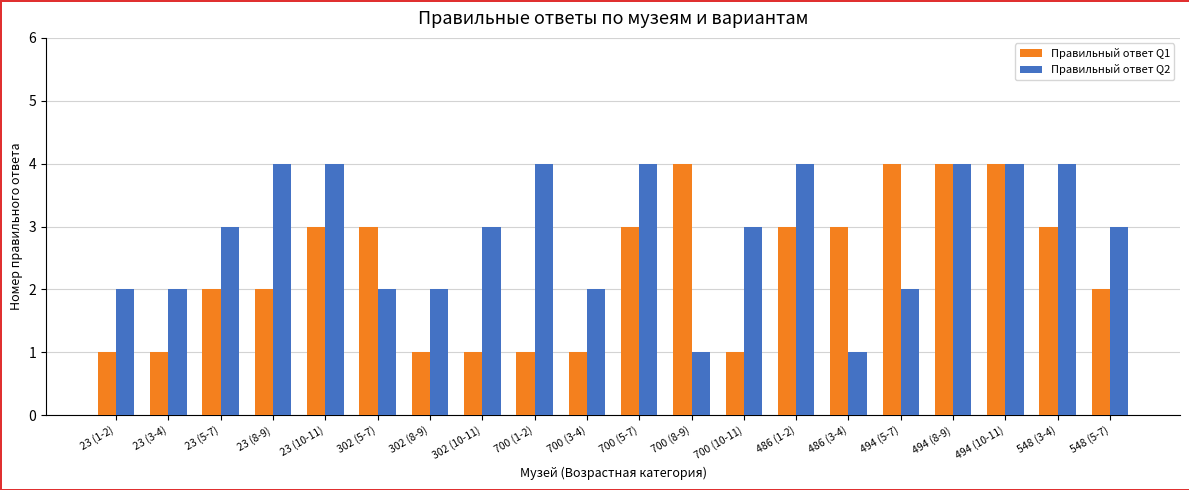

Count the number of categories in the chart.

20